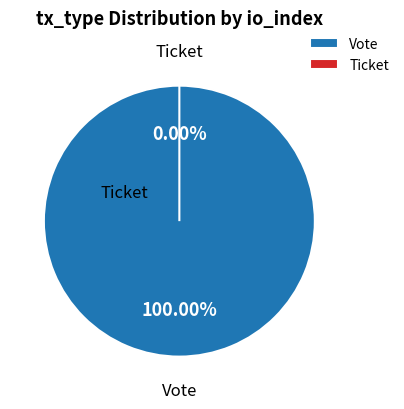

How many slices are in this pie chart?

2